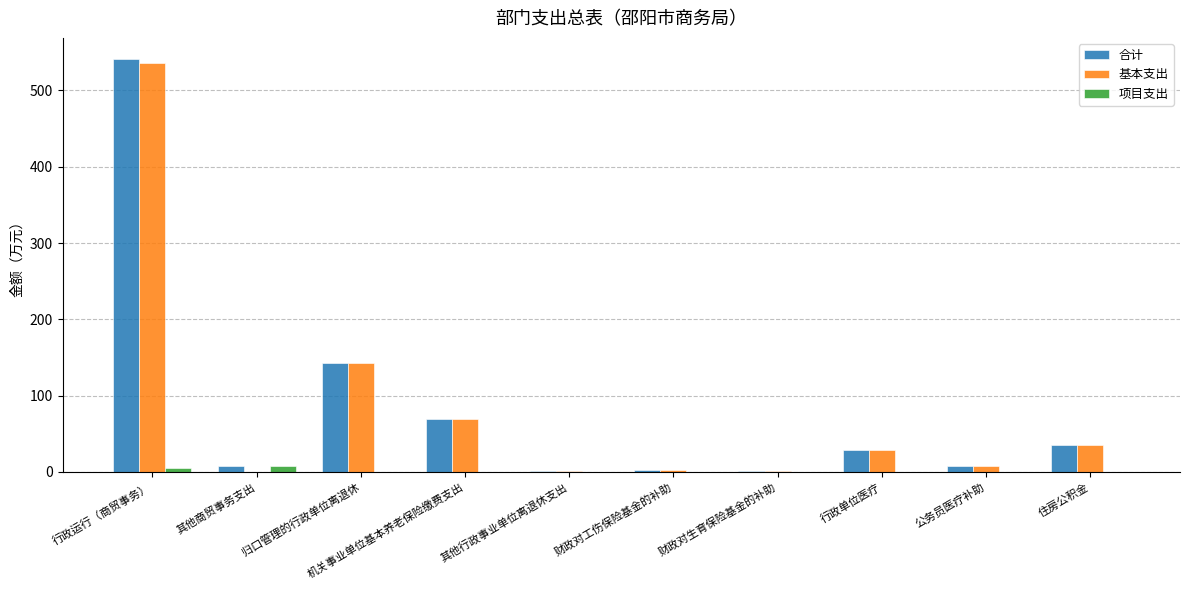

What is the maximum value for 基本支出?

536.2